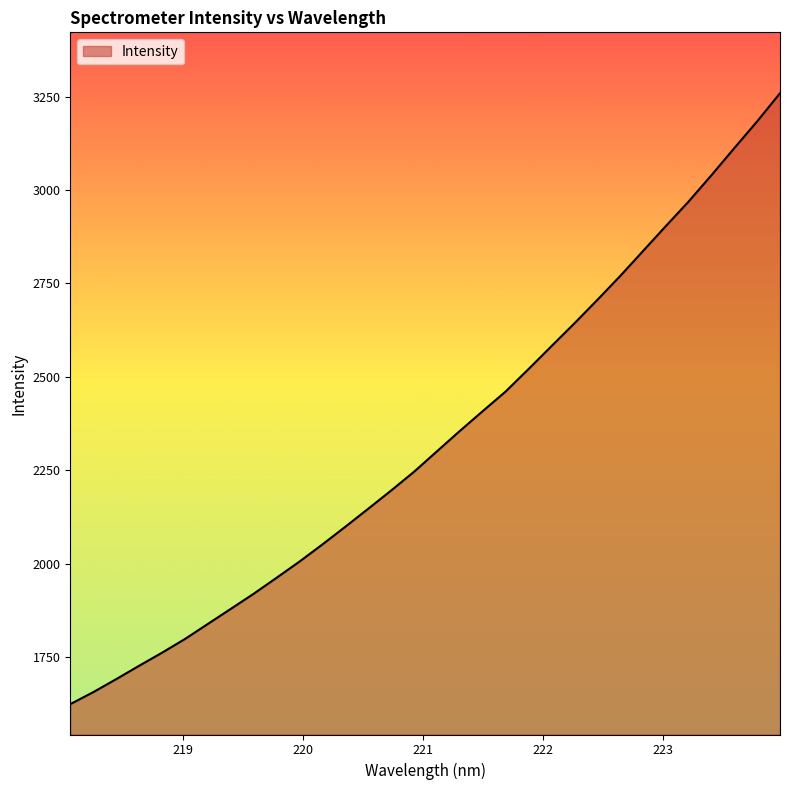

What is the minimum value shown in the chart?

1624.4